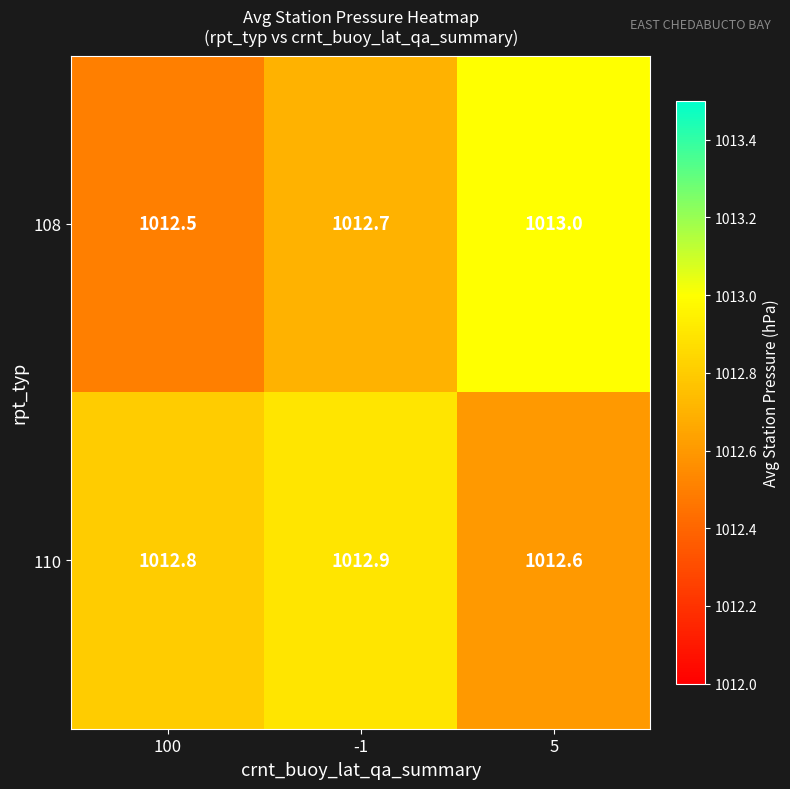

Reading left to right, list all the values displayed in this chart.

108: 100=1012.5	-1=1012.7	5=1013.0
110: 100=1012.8	-1=1012.9	5=1012.6